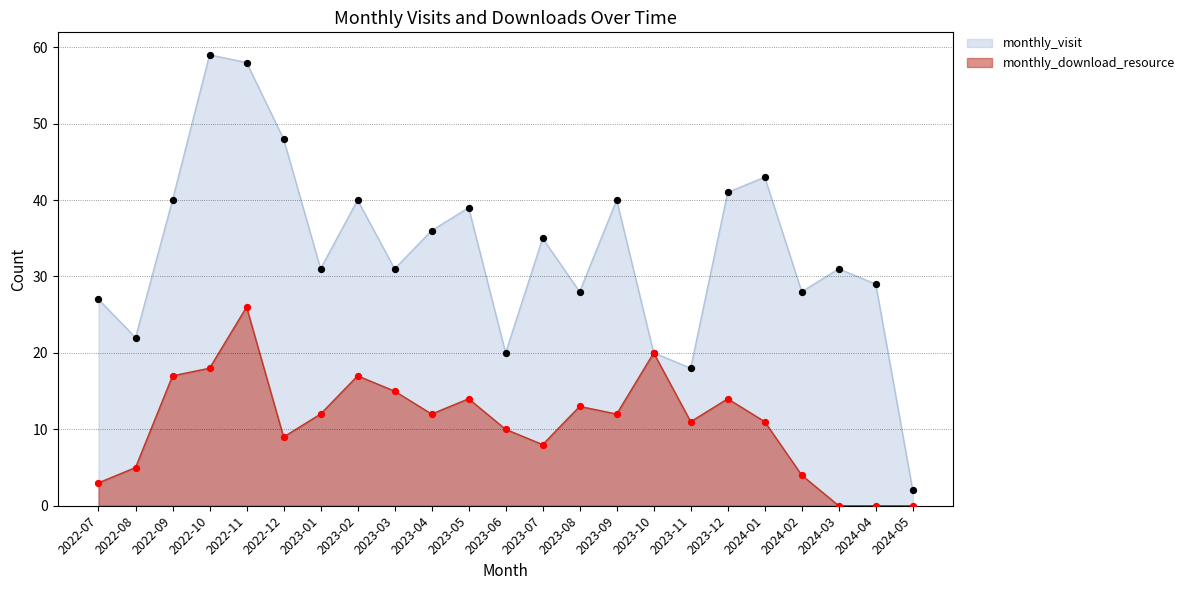

Is the value of monthly_visit at 2024-05 greater than the value of monthly_download_resource at 2022-08?

No